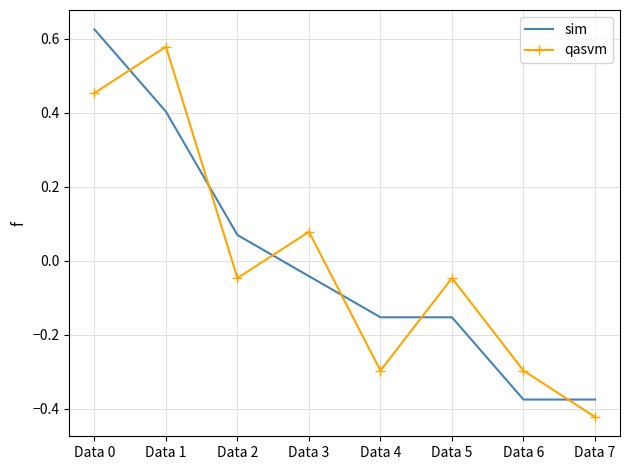

What is the difference between the maximum and minimum values in the sim series?

1.0